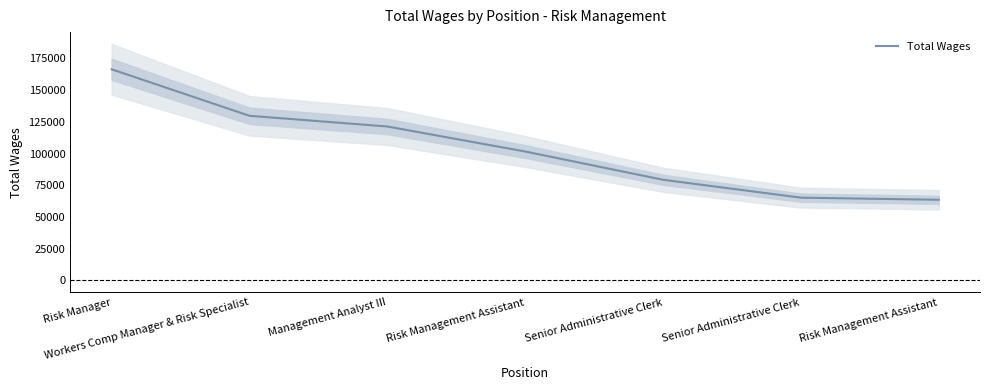

What value does the data have at Senior Administrative Clerk?

65265